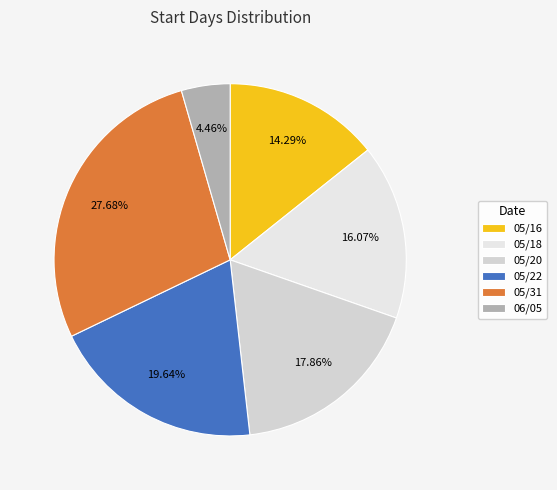

What is the total percentage of 05/20 and 05/22?

37.5%